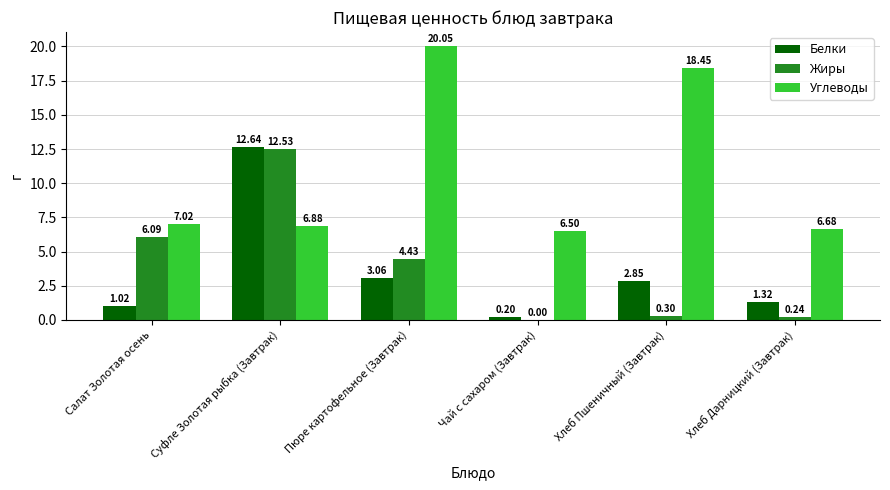

Does the chart contain stacked bars?

No